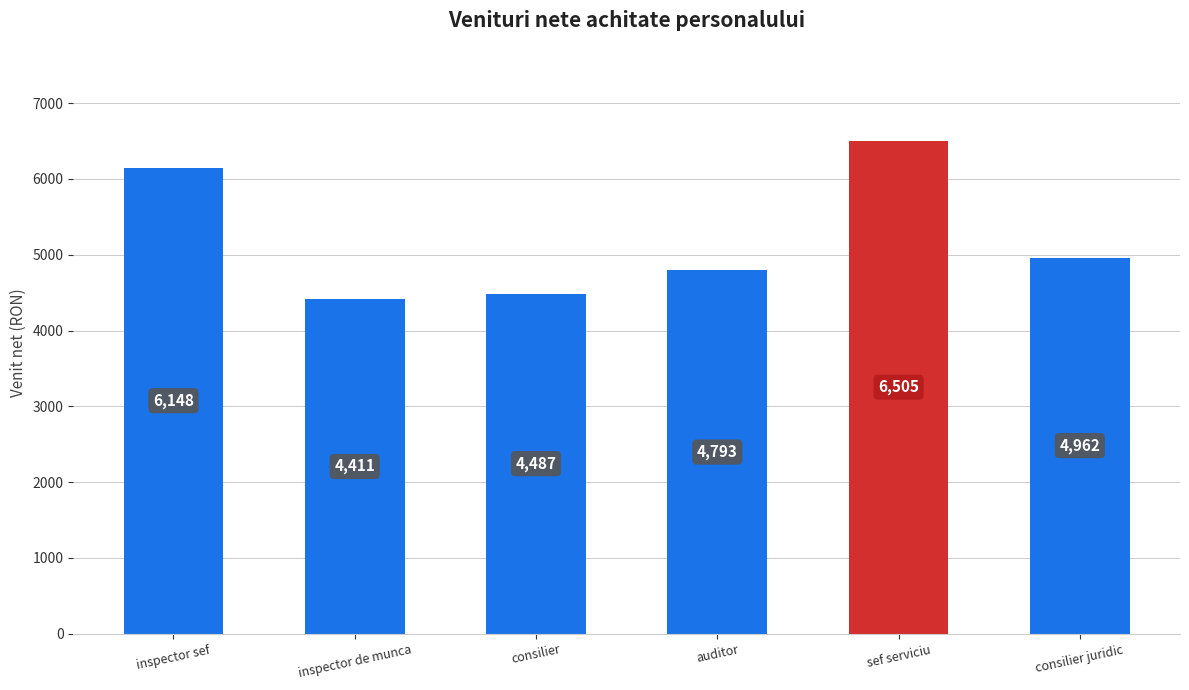

Is it true that the value at consilier juridic is 3283?

False